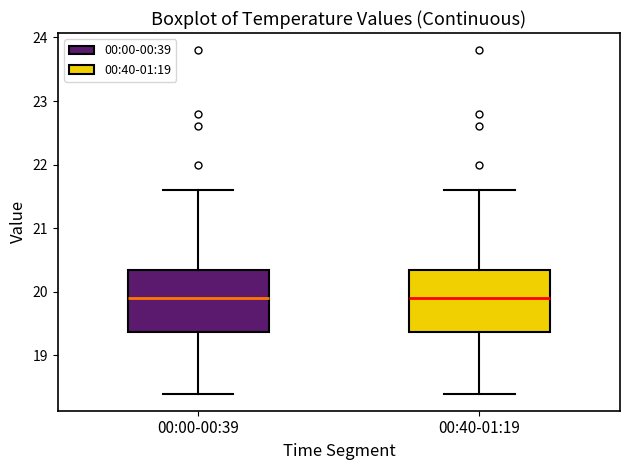

Where does the median line of the box for 00:40-01:19 sit on the y-axis? The values are not printed on the chart, so give them approximately, as read against the axis.

19.9